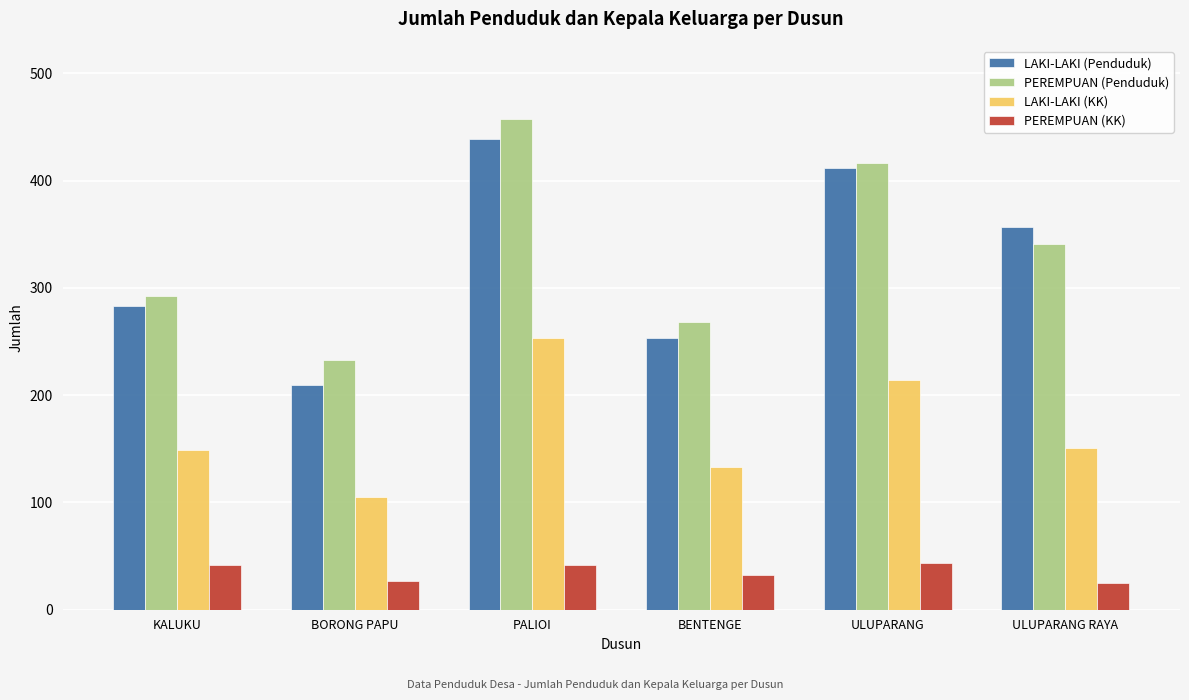

How many PEREMPUAN (KK) values are between 27 and 42?

4